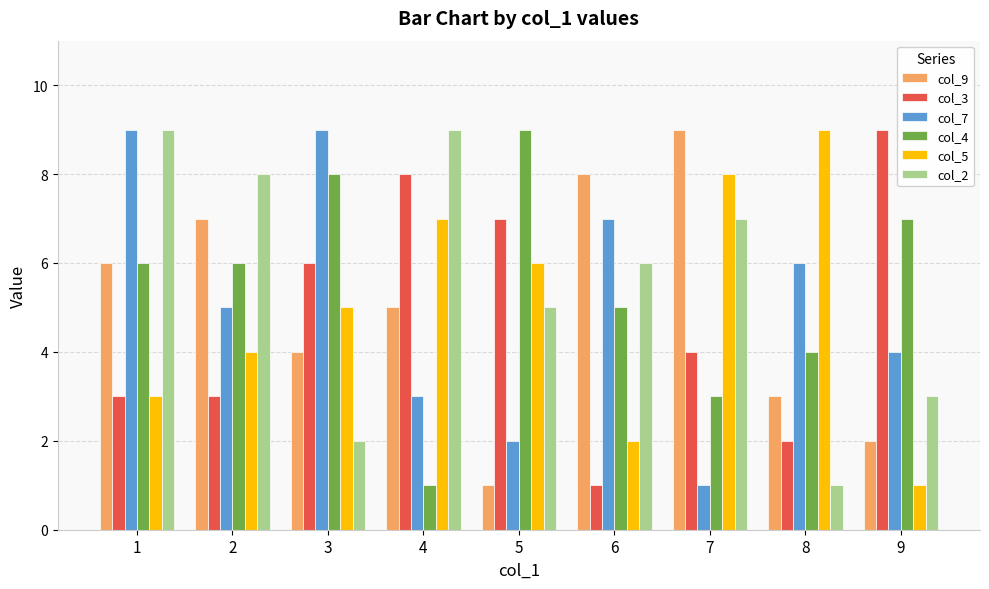

What is the difference between the col_5 values at 9 and 3?

4